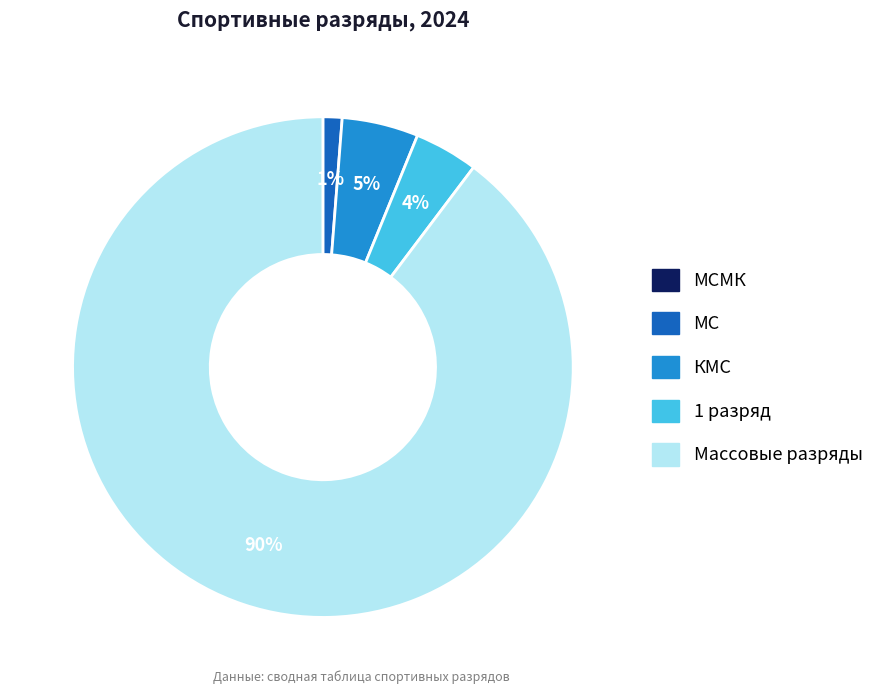

Is there a majority slice in this chart?

Yes